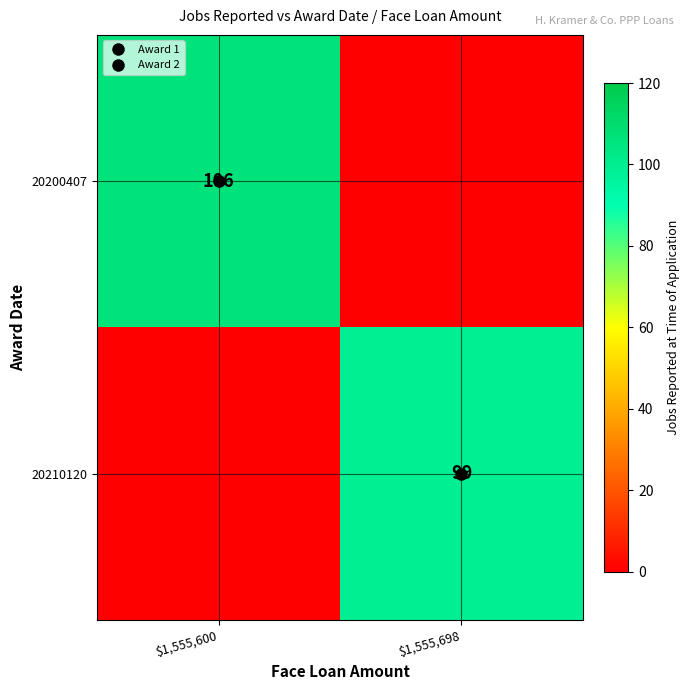

Between $1,555,698 and $1,555,600, which is larger?

$1,555,600